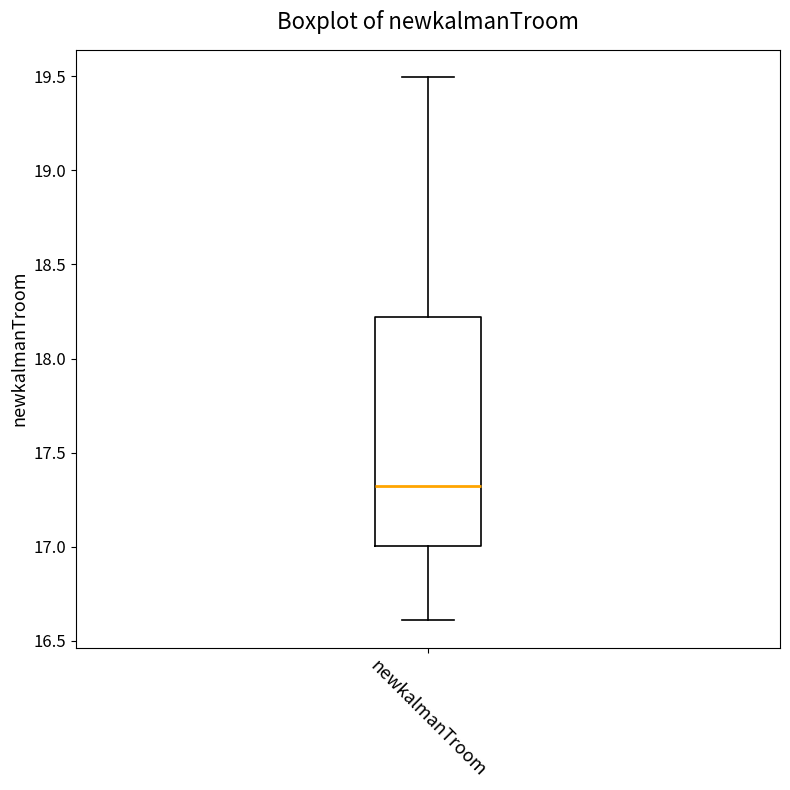

Where is the lower edge of the box for newkalmanTroom on the y-axis? The values are not printed on the chart, so give them approximately, as read against the axis.

17.0